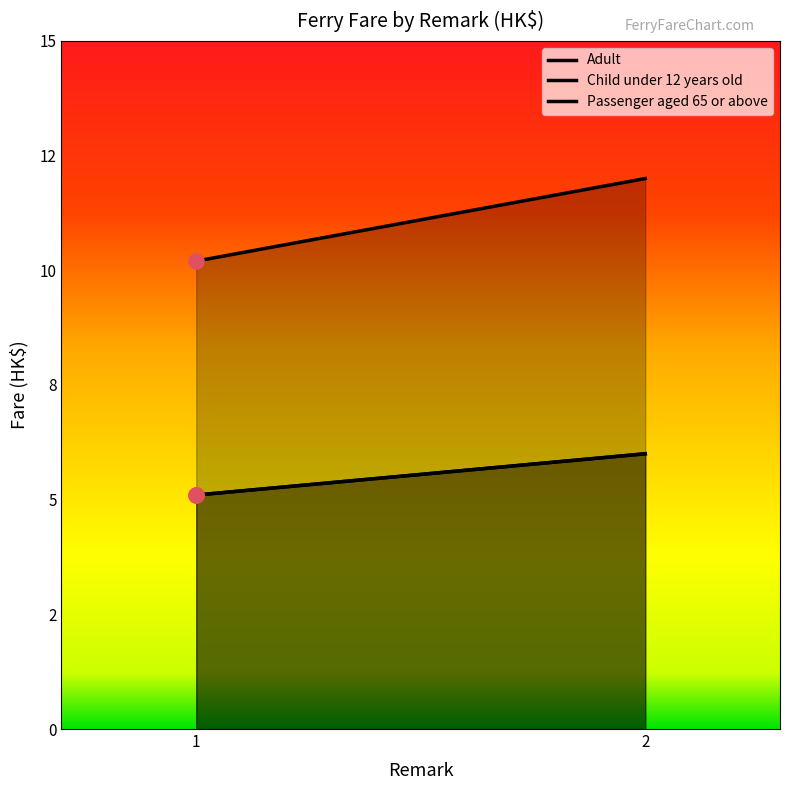

Is the value of Adult at 2 greater than the value of Passenger aged 65 or above at 1?

Yes